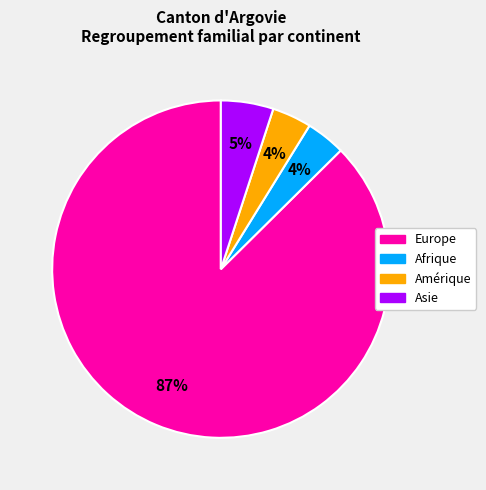

Is there a majority slice in this chart?

Yes